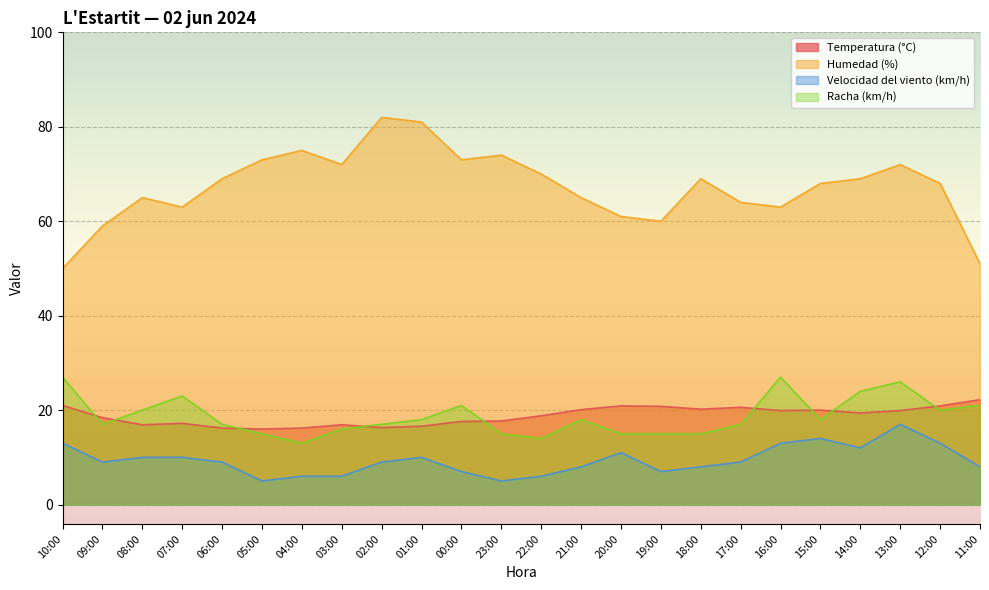

In Humedad (%), how many points are higher than both neighbors (excluding endpoints)?

6